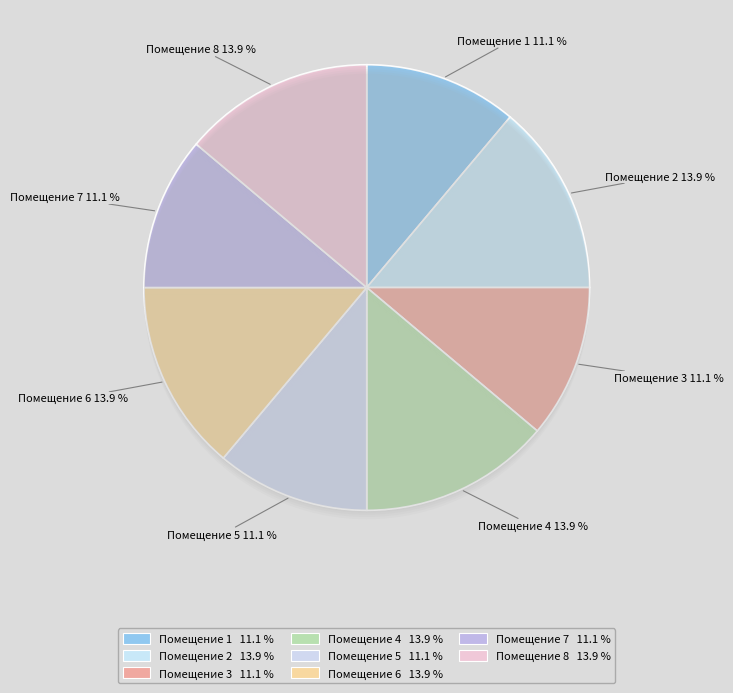

Count the number of slices in the pie.

8